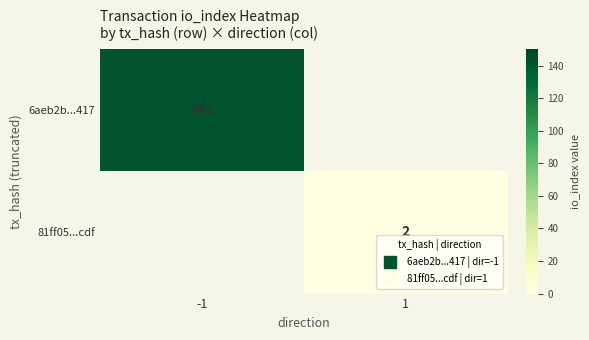

Rank the series by their average value, from highest to lowest.

6aeb2b...417, 81ff05...cdf